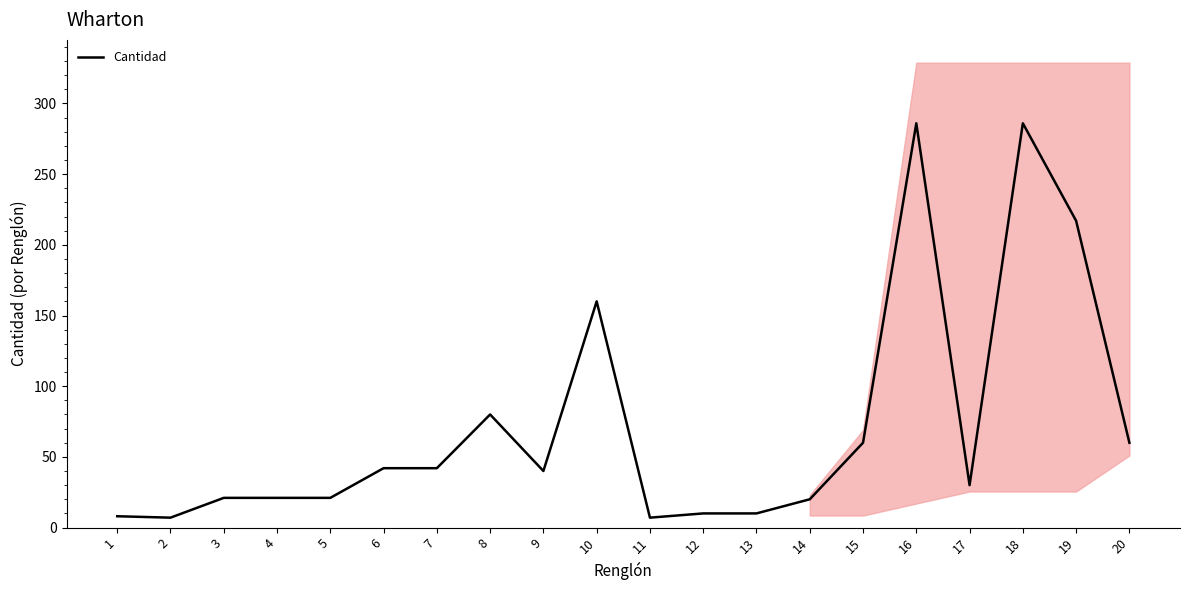

How many lines are shown in the chart?

1